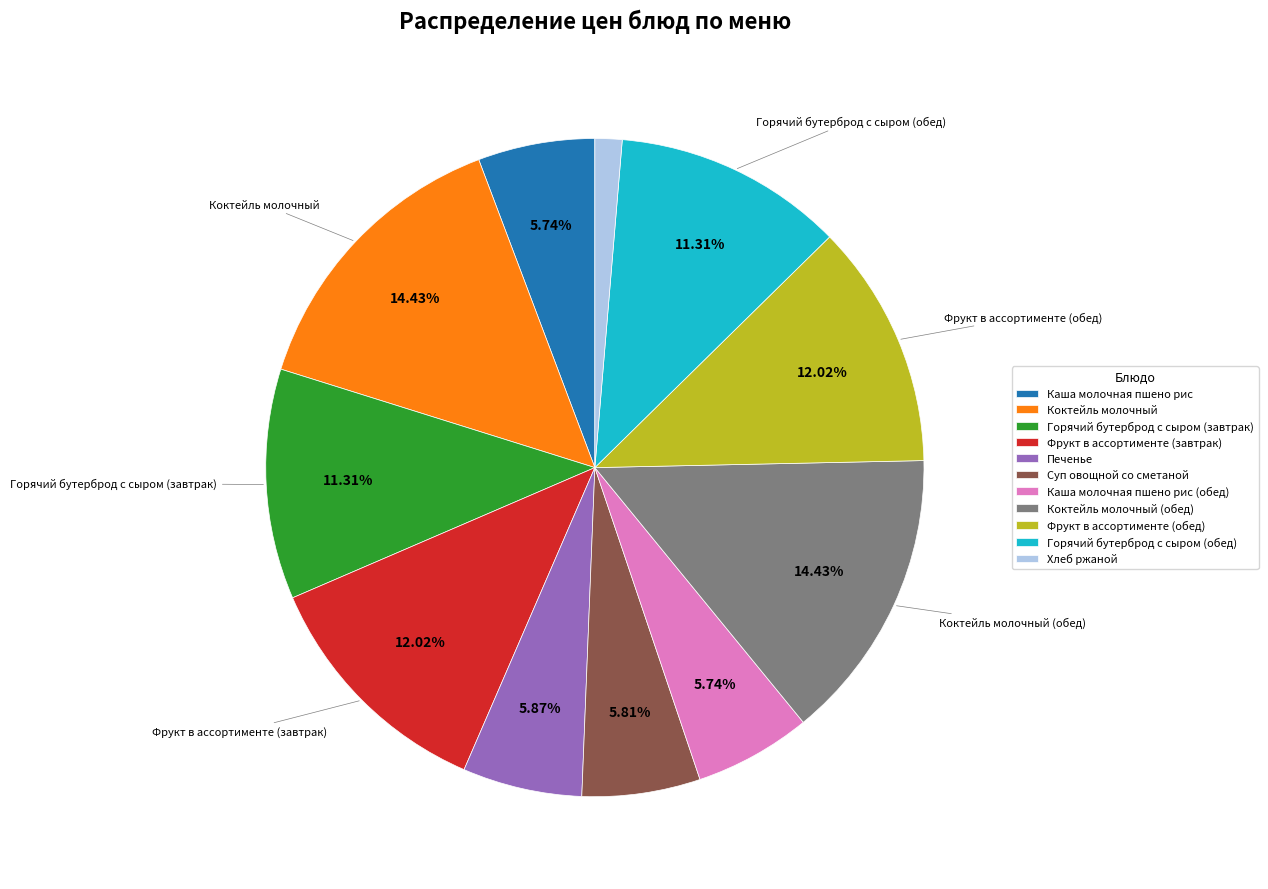

Which has a higher value, Горячий бутерброд с сыром (обед) or Печенье?

Горячий бутерброд с сыром (обед)